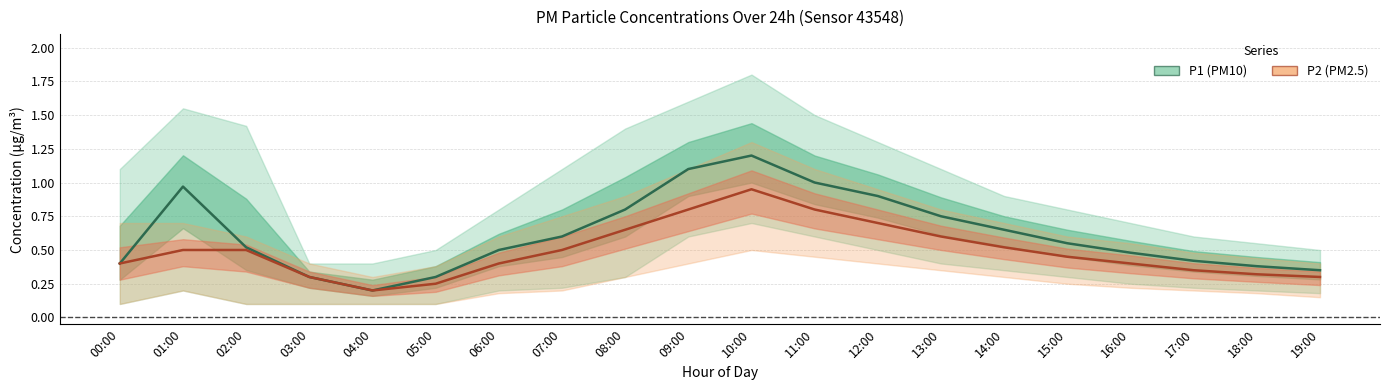

Which series changed the most between 01:00 and 14:00?

P1 (PM10)